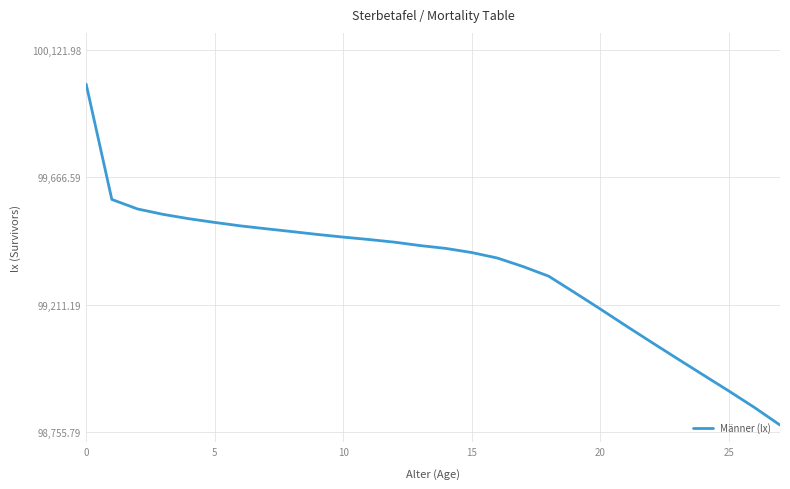

What is the smallest value displayed?

98780.2